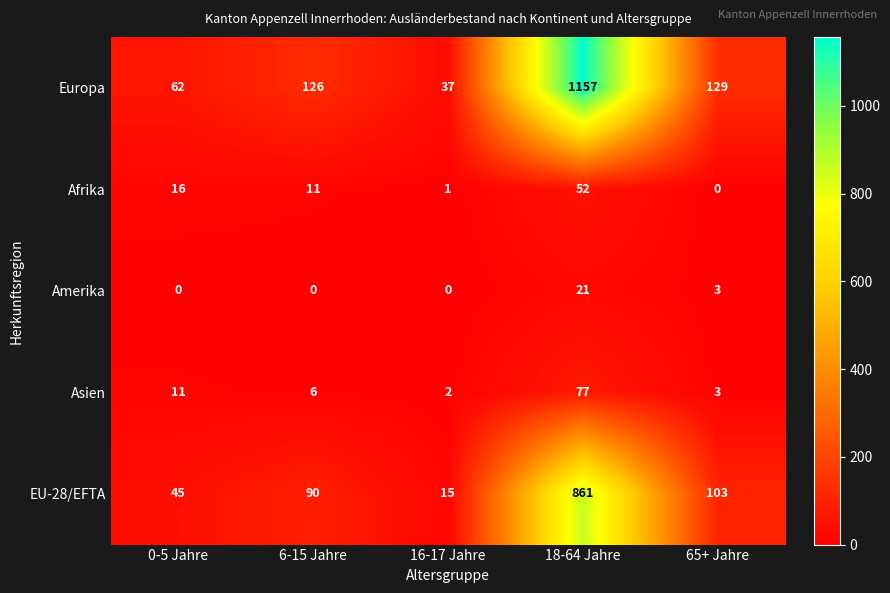

At which label does Europa reach its minimum?

16-17 Jahre